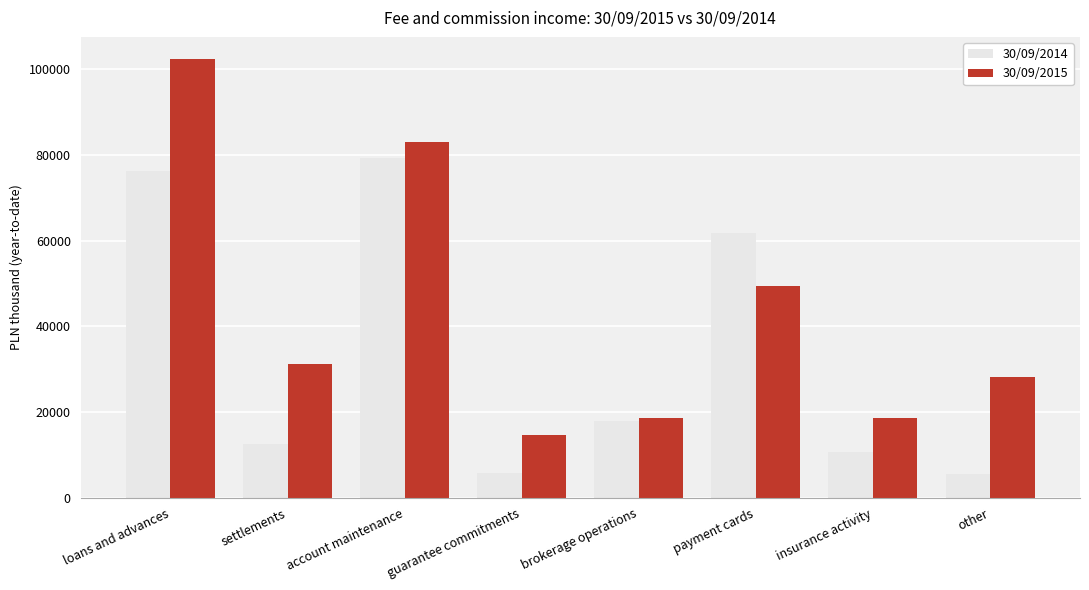

How many data points does each series have?

8